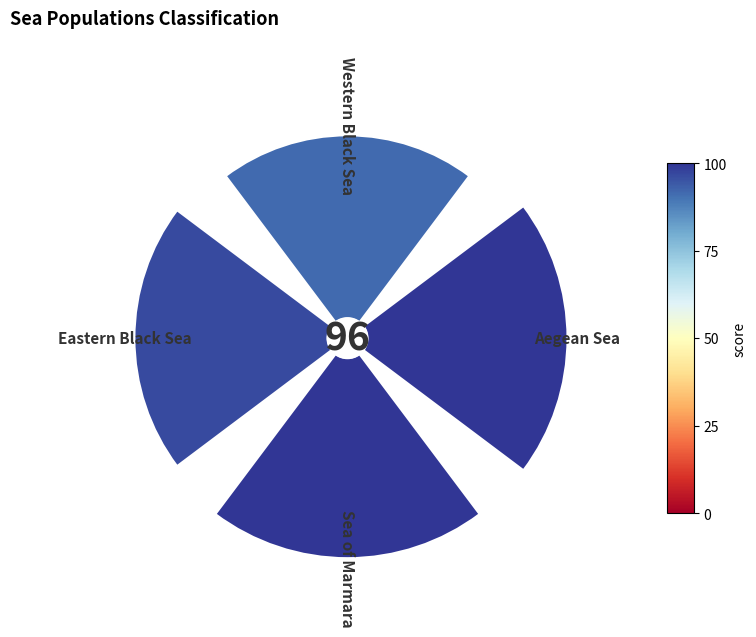

Count the number of slices in the pie.

4